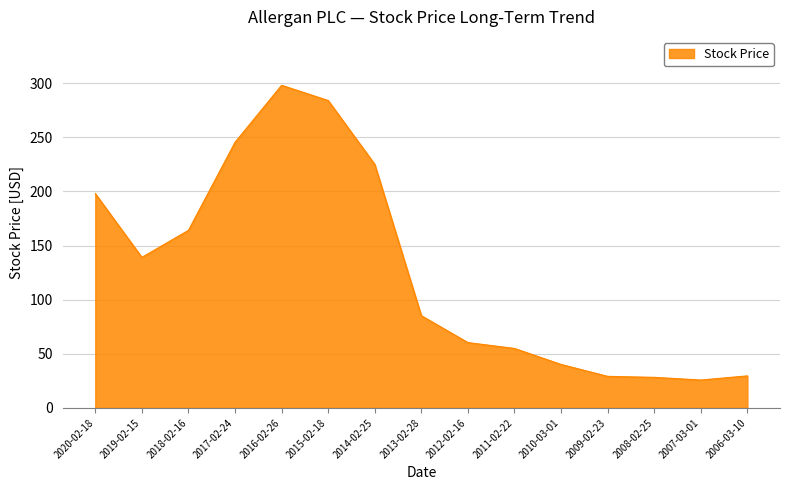

Approximately how many times larger is the value at 2012-02-16 compared to 2019-02-15?

0.4